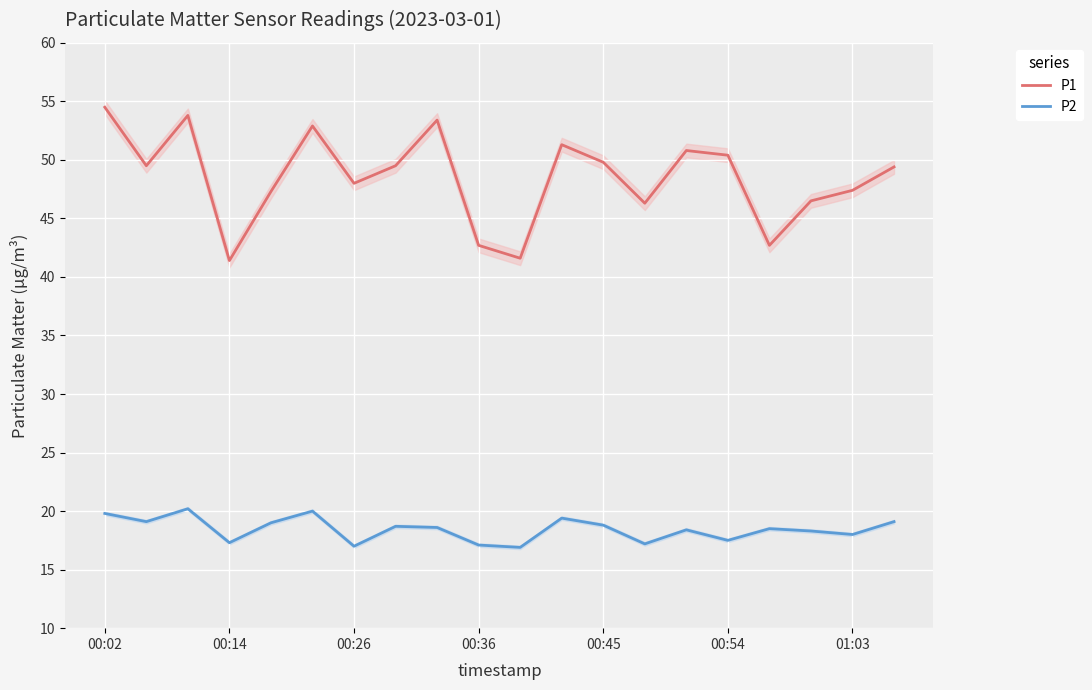

At how many categories does at least one series exceed 33?

20